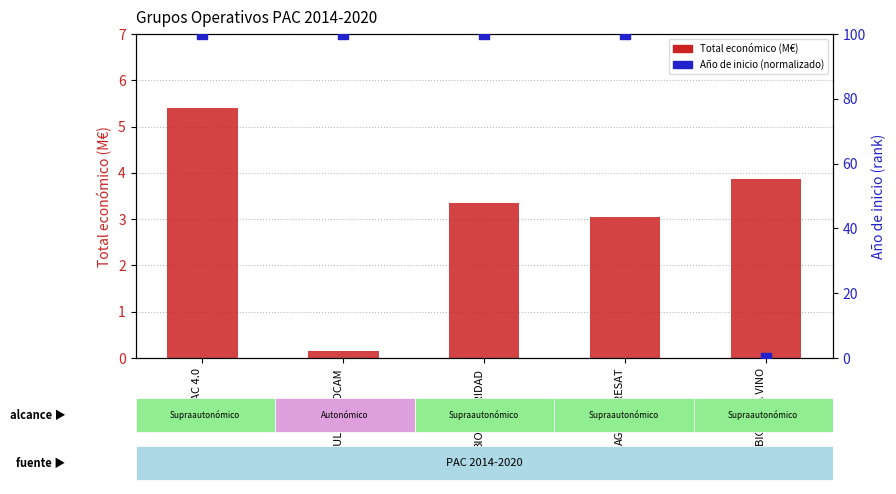

What is the total value across all series at LUPULINAECOCAM?

100.2